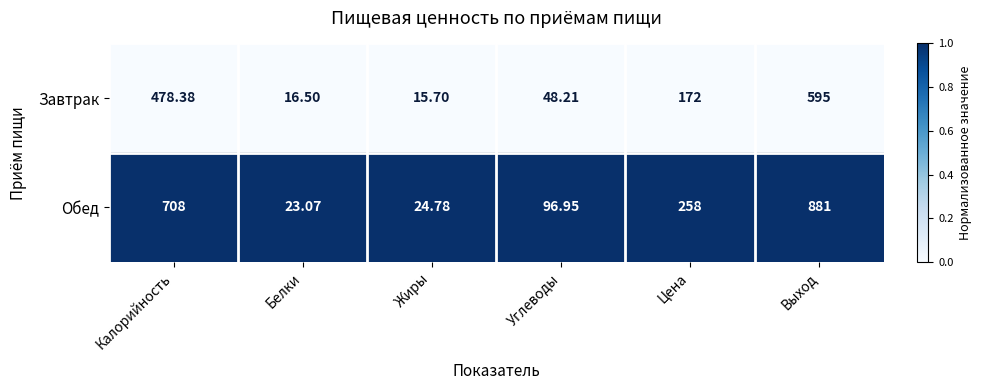

Which series has the widest spread of values?

Обед